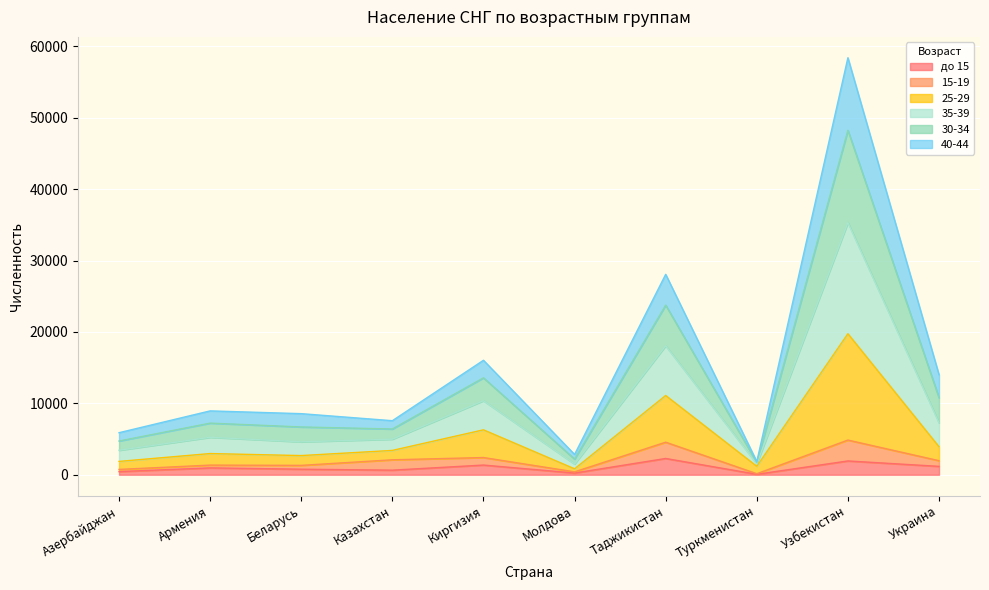

At which category is the sum across all series the highest?

Узбекистан